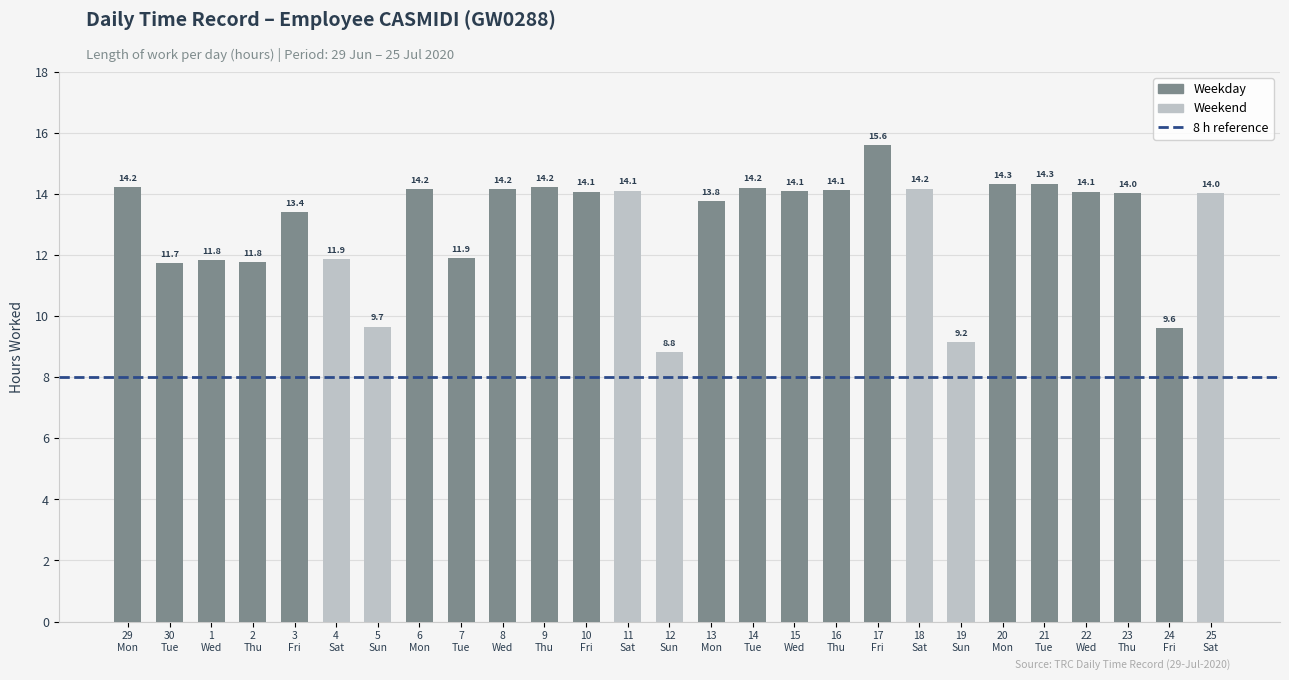

What is the maximum value shown in the chart?

15.6